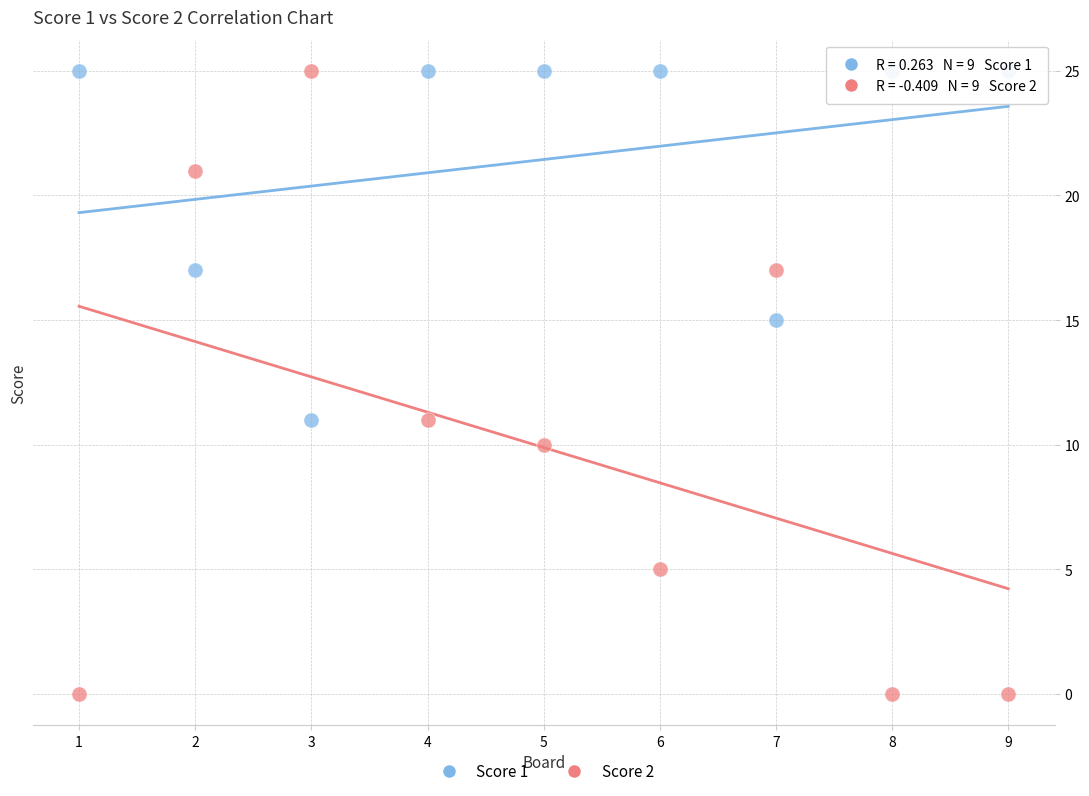

What is the X range (max minus min) for the scatter plot?

8